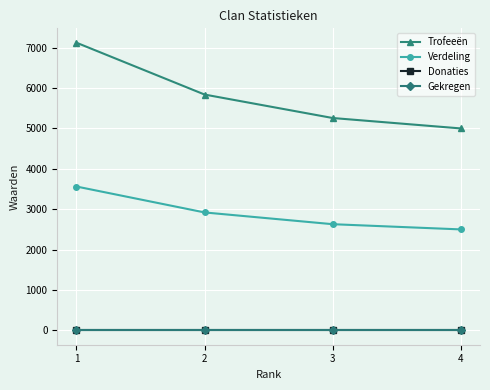

Reading left to right, what are all the values shown in this chart?

Trofeeën: 7124	5840	5259	5001
Verdeling: 3562	2920	2629	2500
Donaties: 0	0	0	0
Gekregen: 0	0	0	0